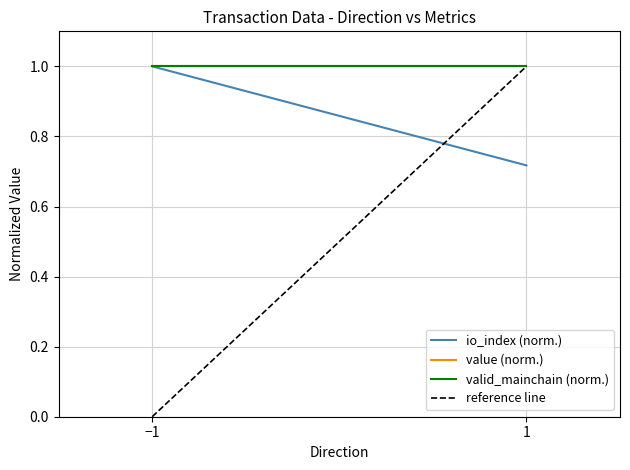

At which category is the sum across all series the highest?

1